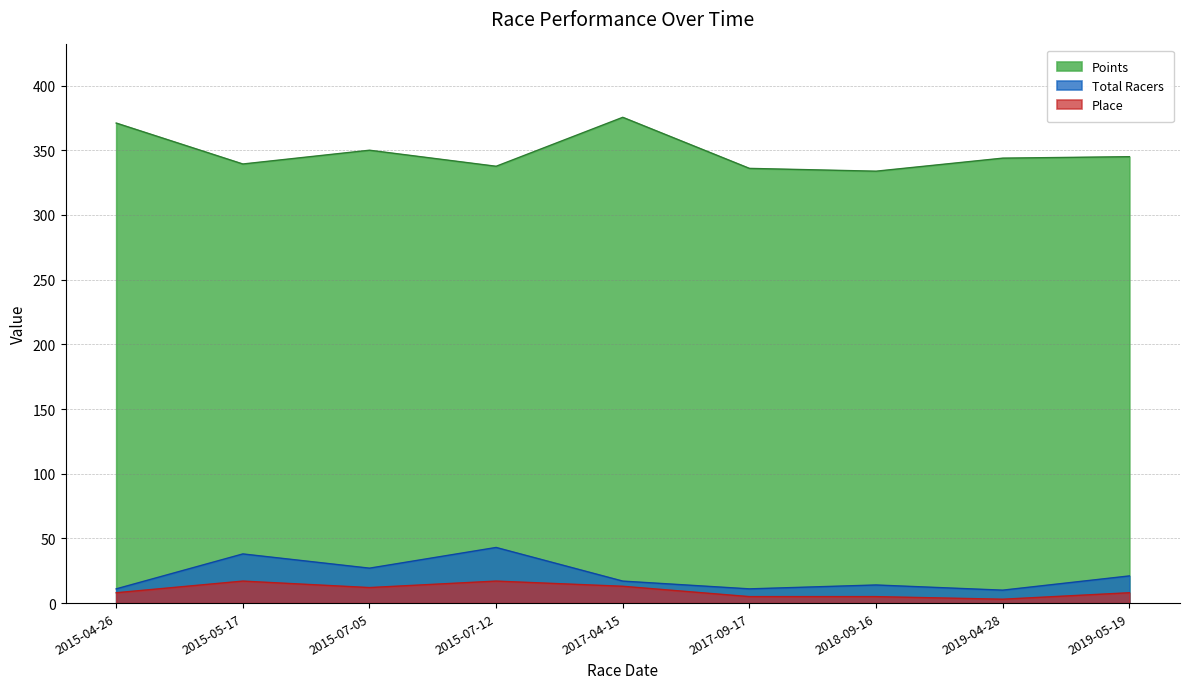

Reading left to right, extract all data points from this chart.

Points: 2015-04-26=371.0	2015-05-17=339.4	2015-07-05=350.0	2015-07-12=337.6	2017-04-15=375.4	2017-09-17=336.0	2018-09-16=333.8	2019-04-28=343.9	2019-05-19=345.0
Total Racers: 2015-04-26=11.0	2015-05-17=38.0	2015-07-05=27.0	2015-07-12=43.0	2017-04-15=17.0	2017-09-17=11.0	2018-09-16=14.0	2019-04-28=10.0	2019-05-19=21.0
Place: 2015-04-26=8.0	2015-05-17=17.0	2015-07-05=12.0	2015-07-12=17.0	2017-04-15=13.0	2017-09-17=5.0	2018-09-16=5.0	2019-04-28=3.0	2019-05-19=8.0